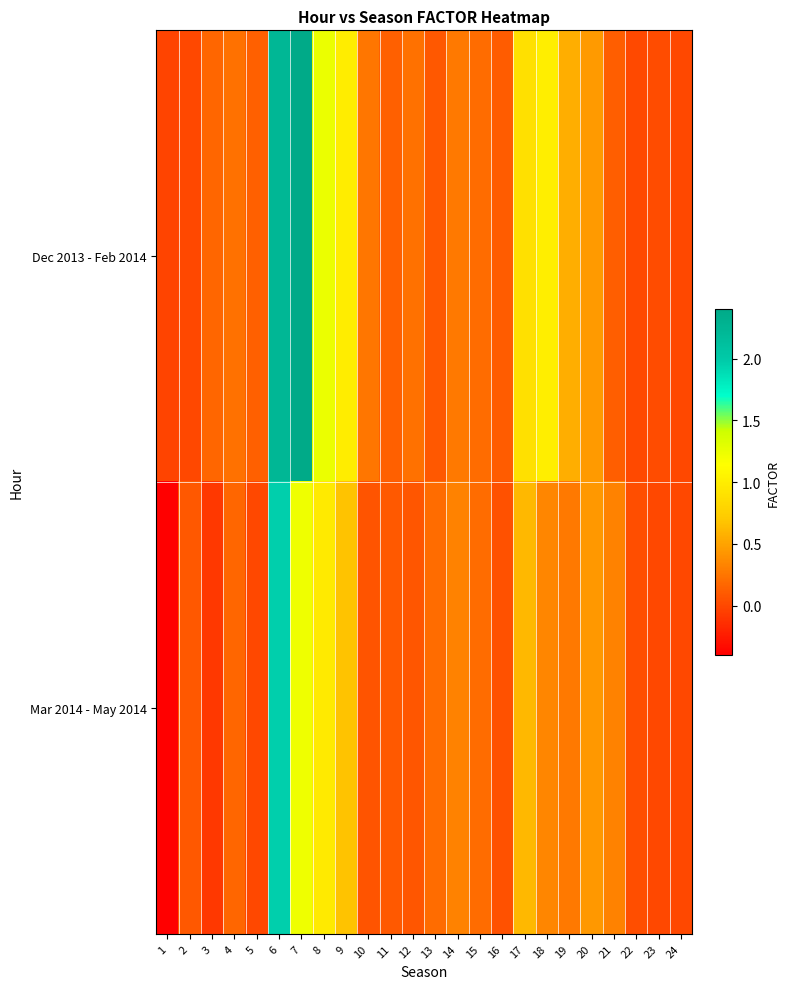

At 20, list the series in order from largest to smallest.

Dec 2013 - Feb 2014, Mar 2014 - May 2014